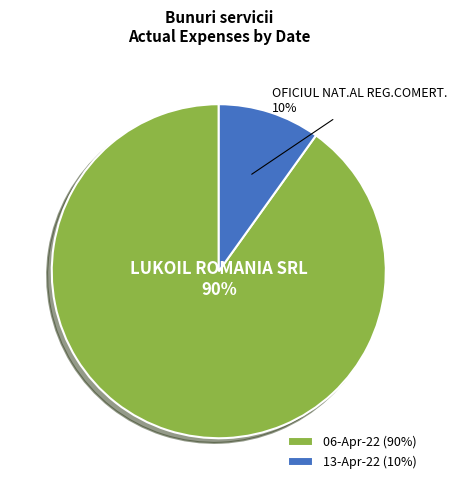

Which has a higher value, 06-Apr-22 or 13-Apr-22?

06-Apr-22